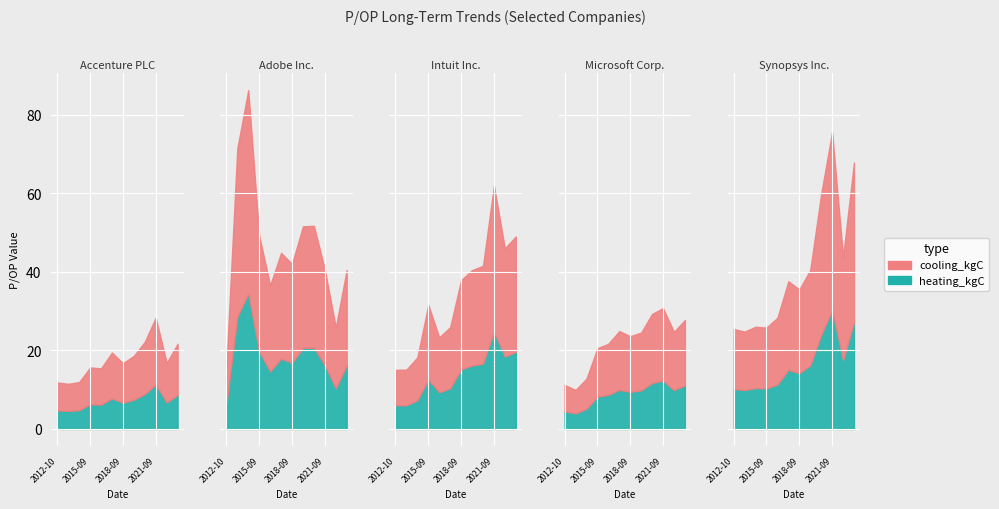

What is the difference between the maximum and minimum values in the Accenture PLC series?

16.9